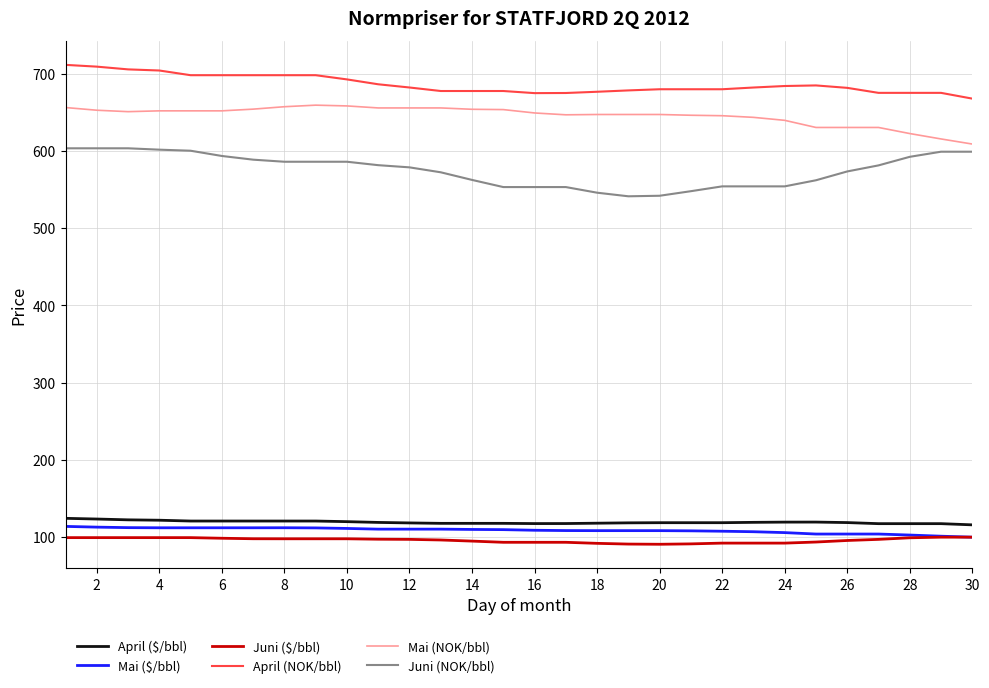

Which series has the widest spread of values?

Juni (NOK/bbl)